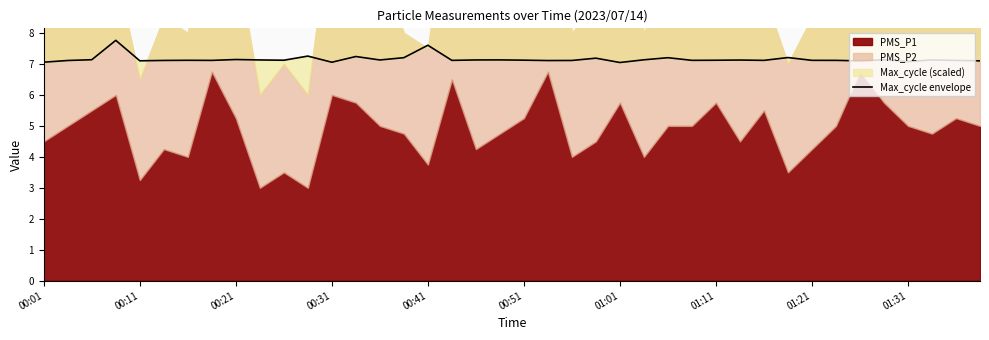

Is it true that the value at 15 is 4.5?

False